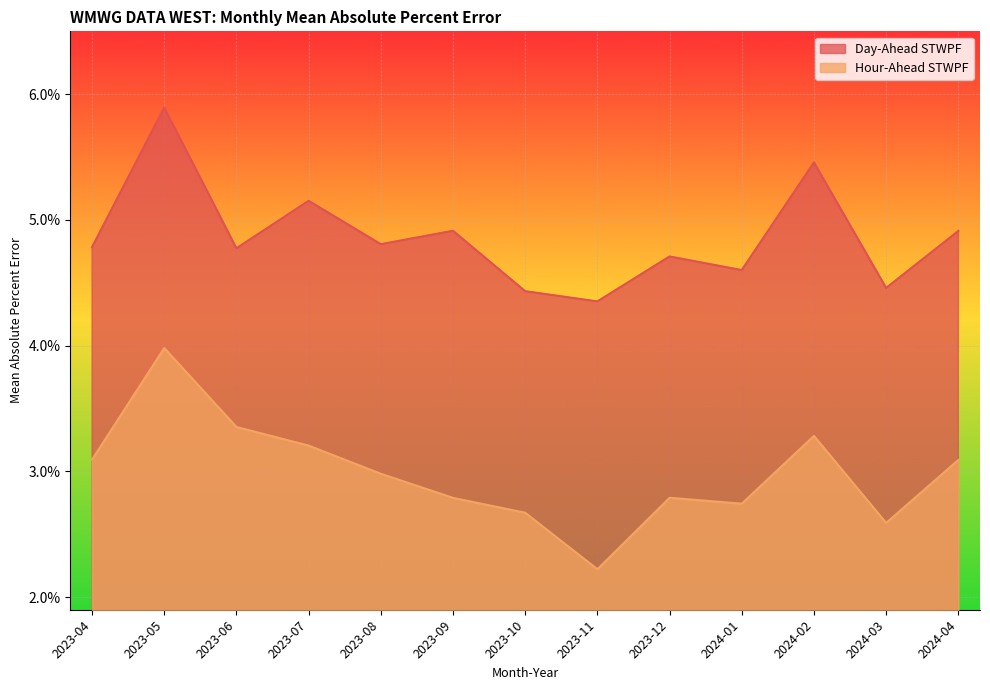

What are all the series names shown in the legend?

Day-Ahead STWPF, Hour-Ahead STWPF